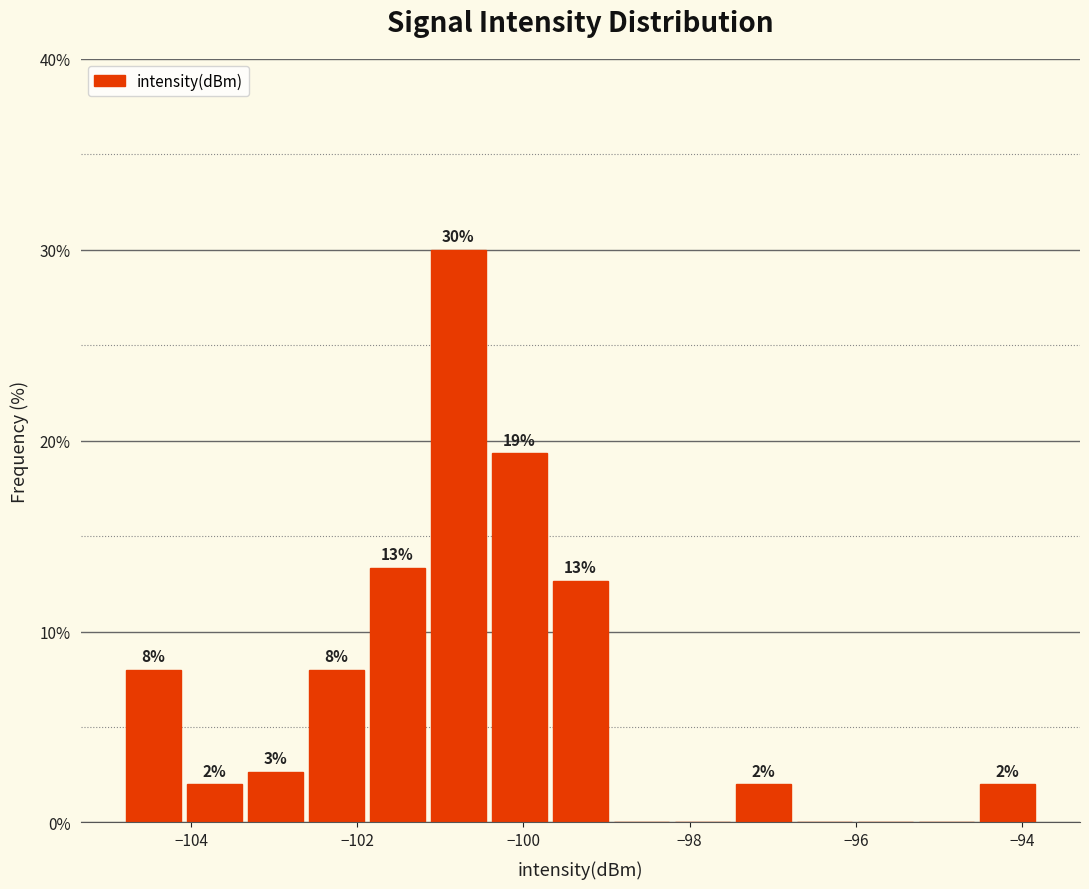

Around what value on the x-axis is the tallest bar? Give the approximate position of its centre, as read against the axis.

-100.8